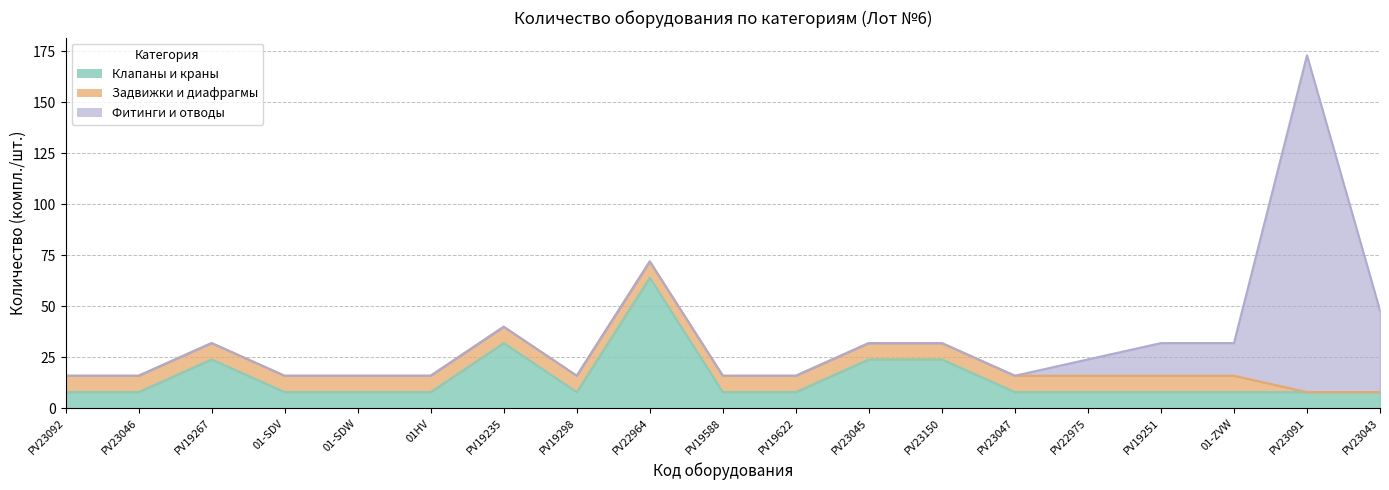

True or false: Фитинги и отводы has a value of 0 at PV23047.

True